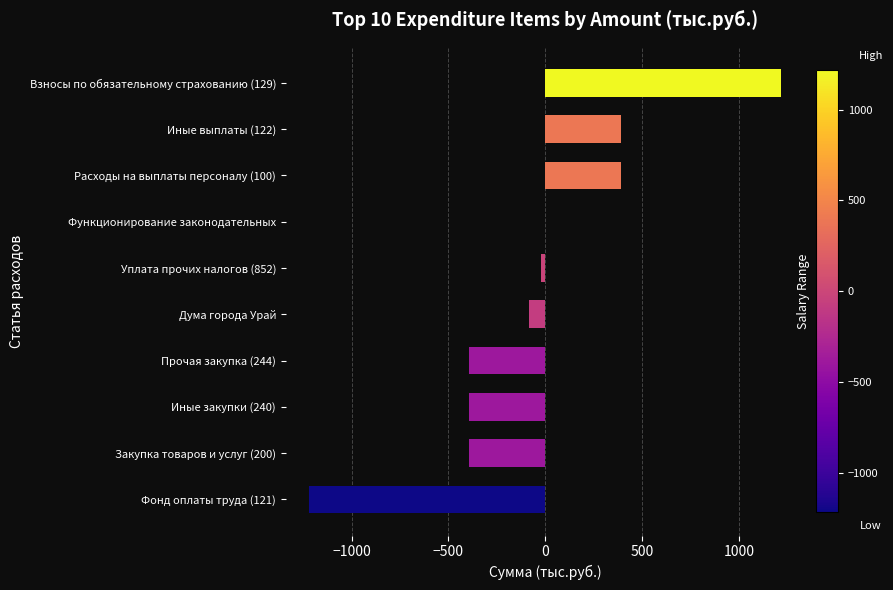

Which label corresponds to the largest value in the chart?

Взносы по обязательному страхованию (129)